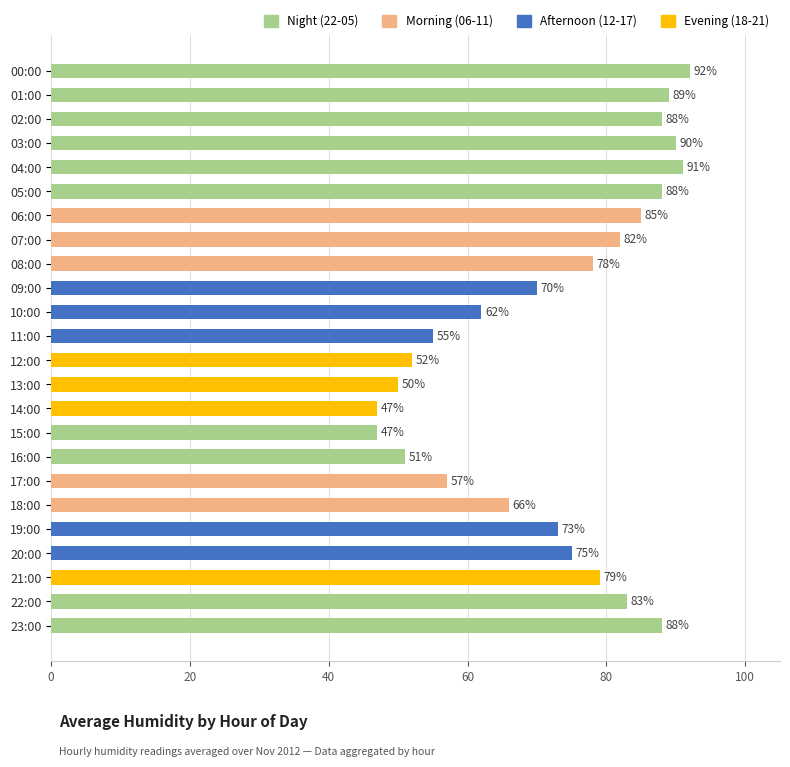

What is the difference between the maximum and minimum values?

45